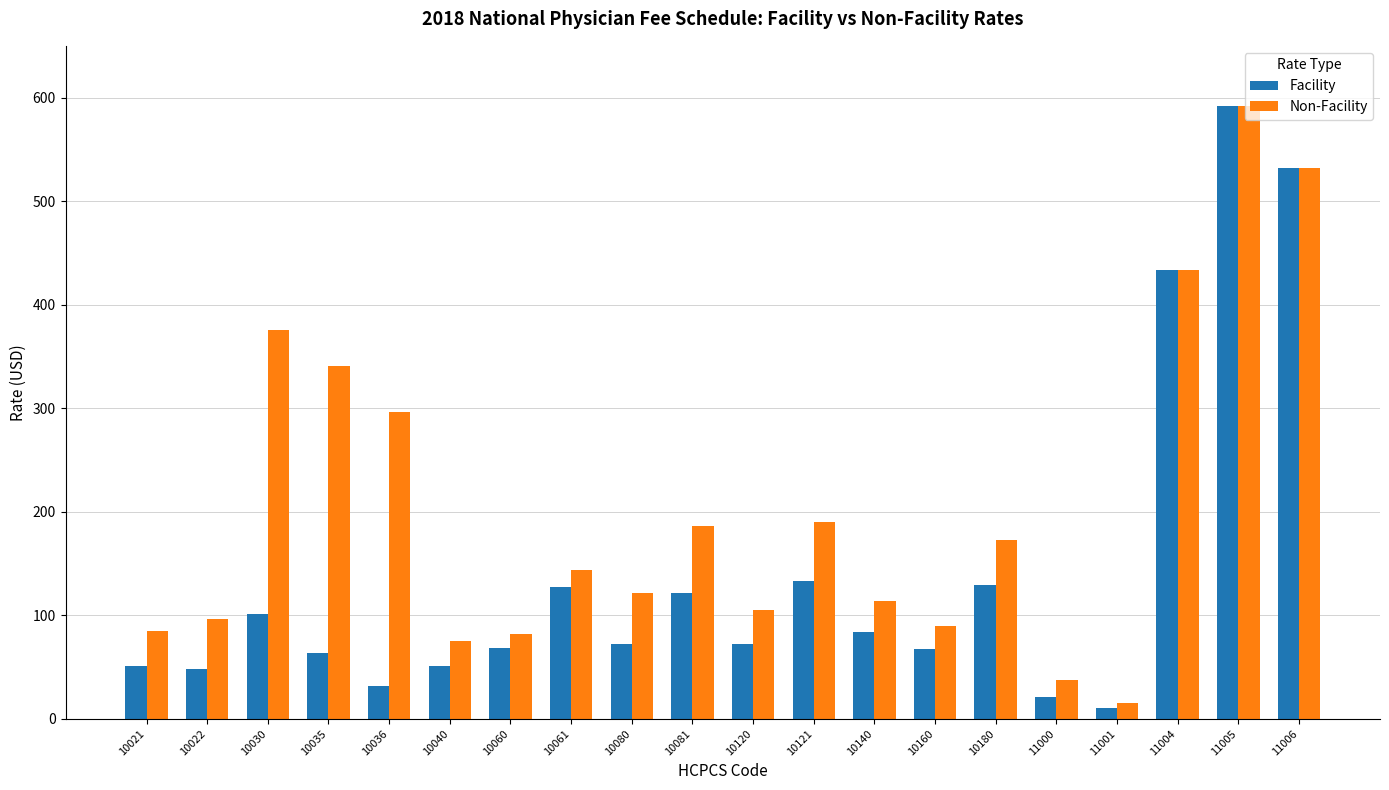

What is the difference between the highest and lowest values at 10160?

22.3